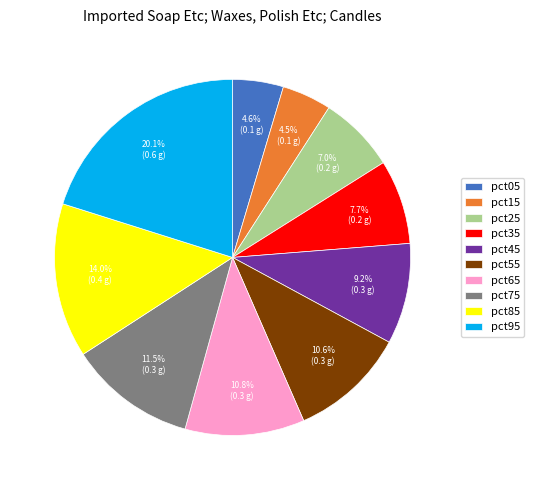

Is pct15 the majority of the pie?

No